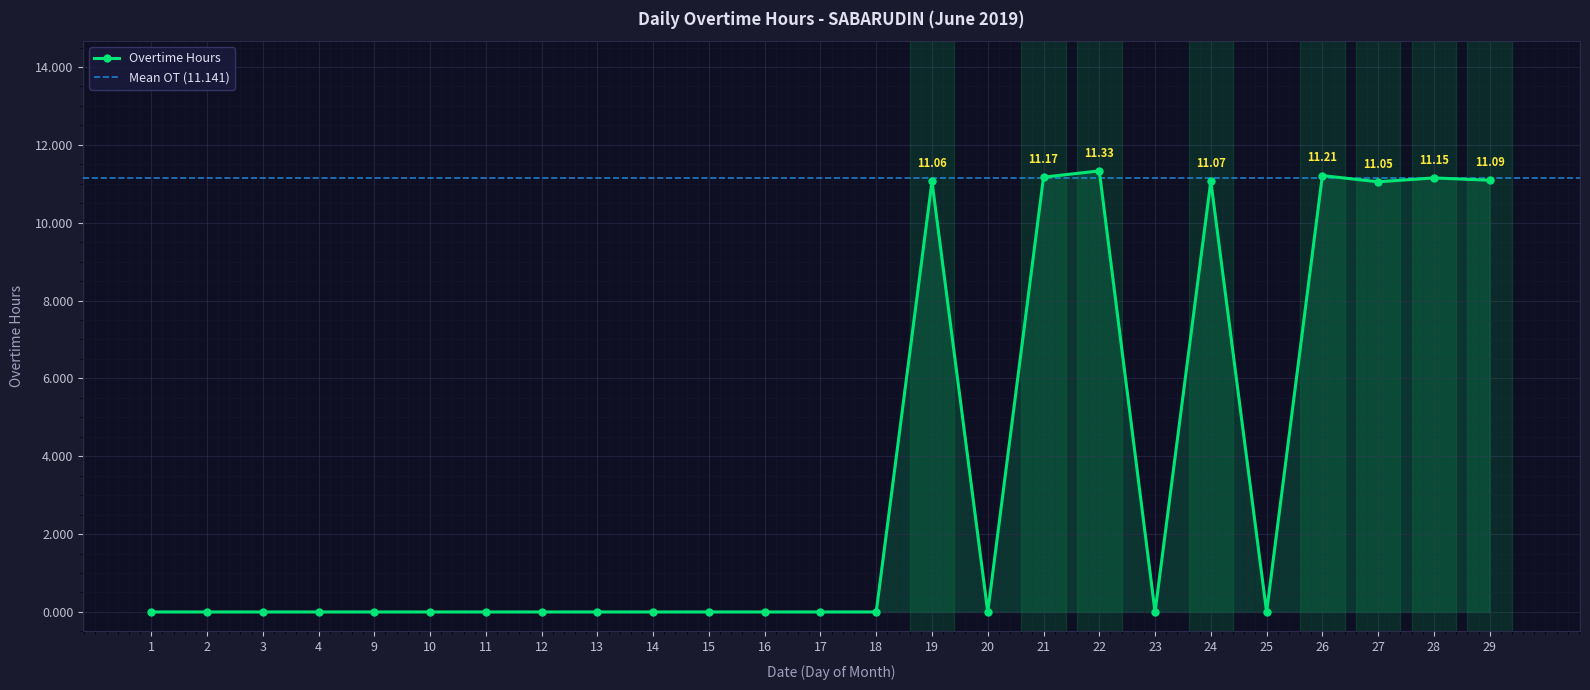

Reading right to left, transcribe all the data shown in this chart.

11.1	11.2	11.1	11.2	0.0	11.1	0.0	11.3	11.2	0.0	11.1	0.0	0.0	0.0	0.0	0.0	0.0	0.0	0.0	0.0	0.0	0.0	0.0	0.0	0.0